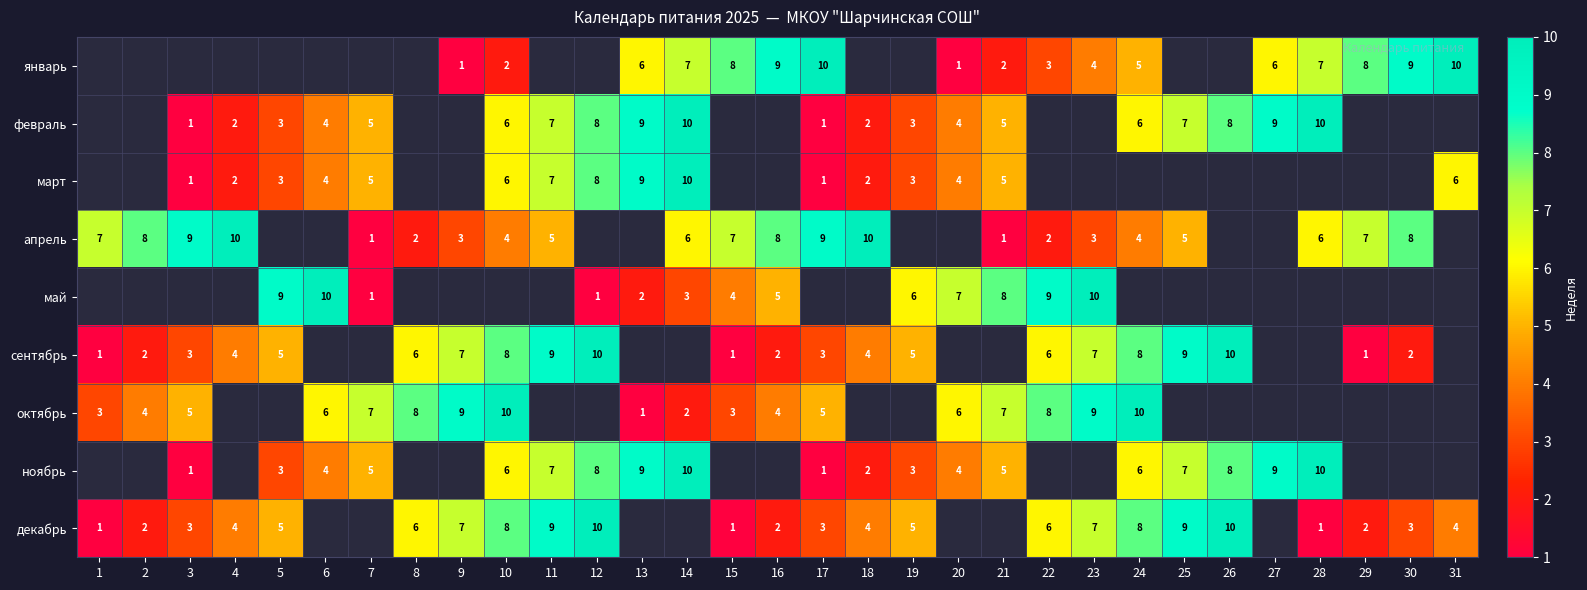

What is the difference between the ноябрь values at 10 and 17?

5